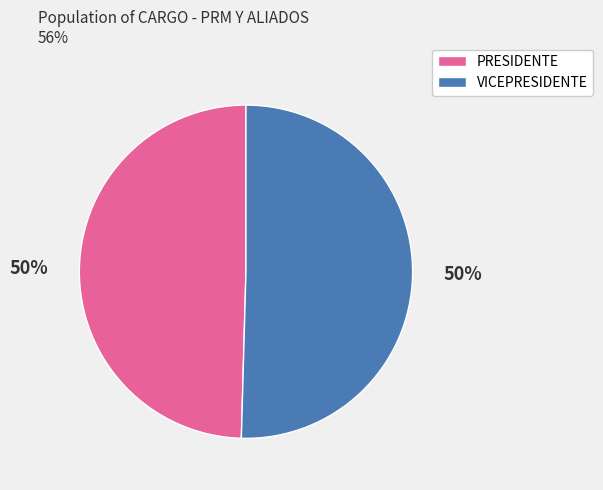

Do VICEPRESIDENTE and PRESIDENTE together represent more than half of the pie?

Yes